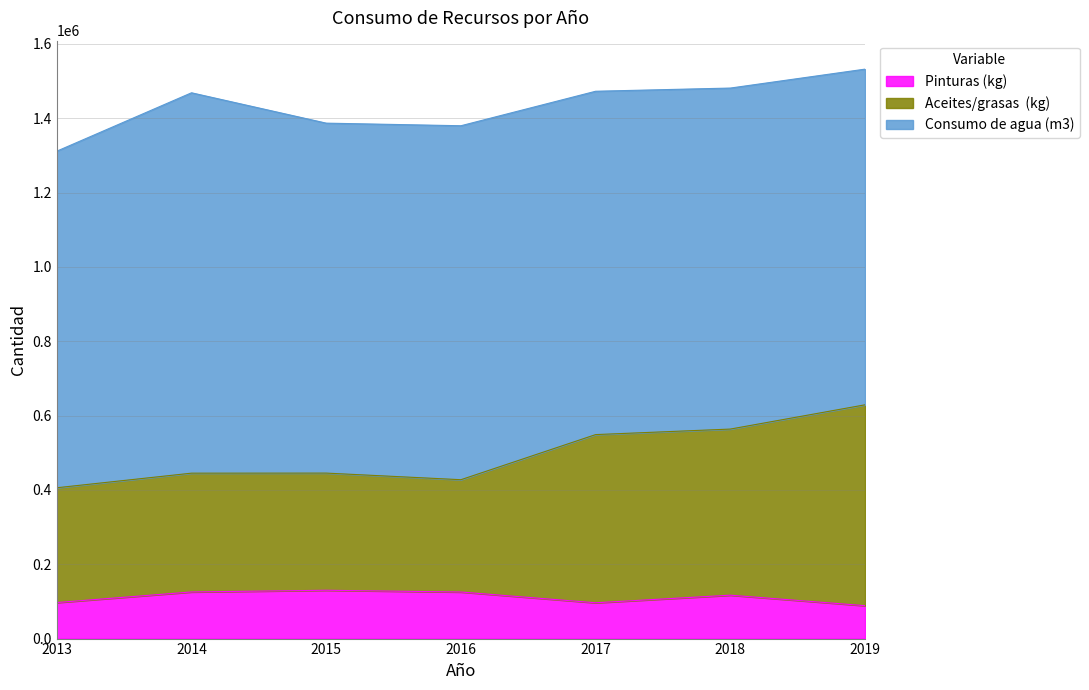

Which series changed the most between 2016 and 2018?

Aceites/grasas  (kg)